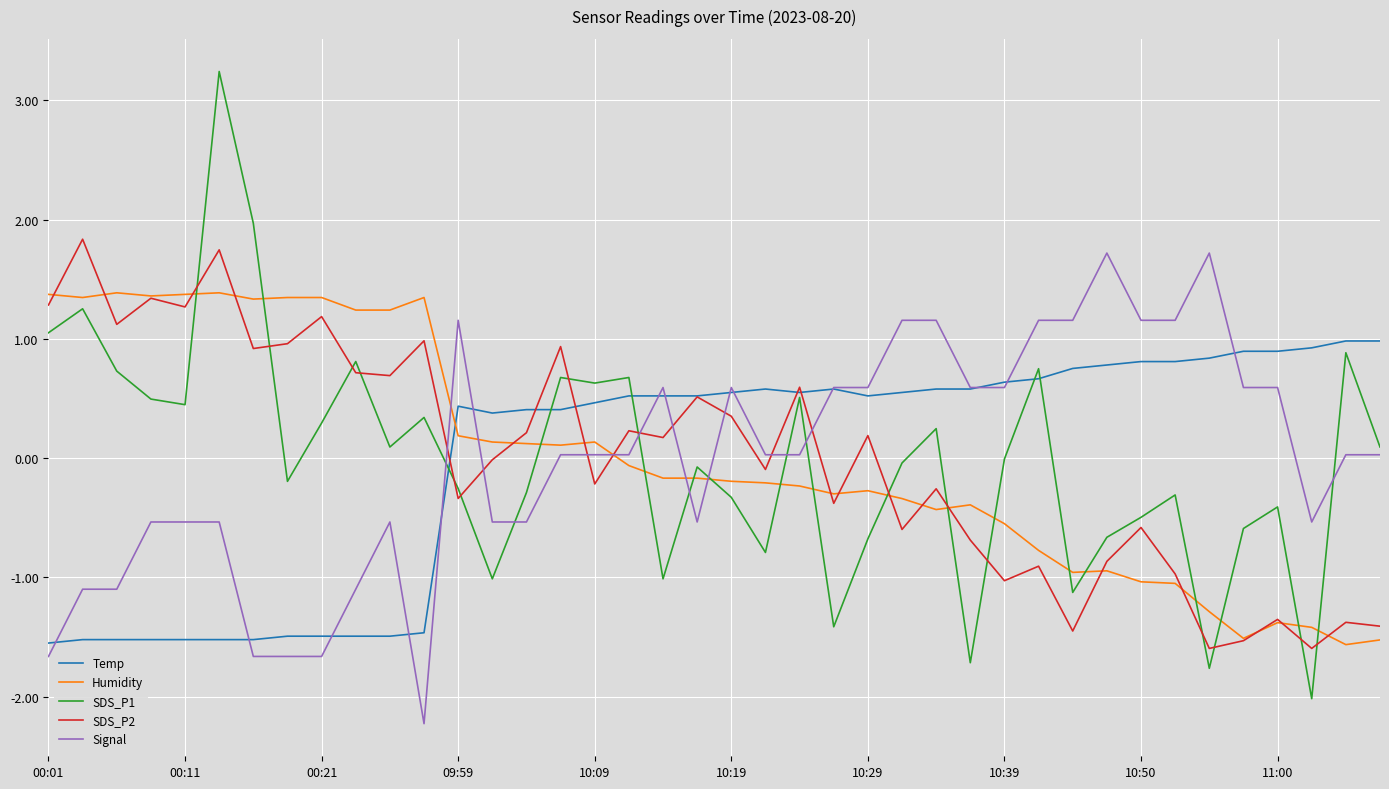

Which series ends up on top after the final intersection of Humidity and SDS_P2?

SDS_P2